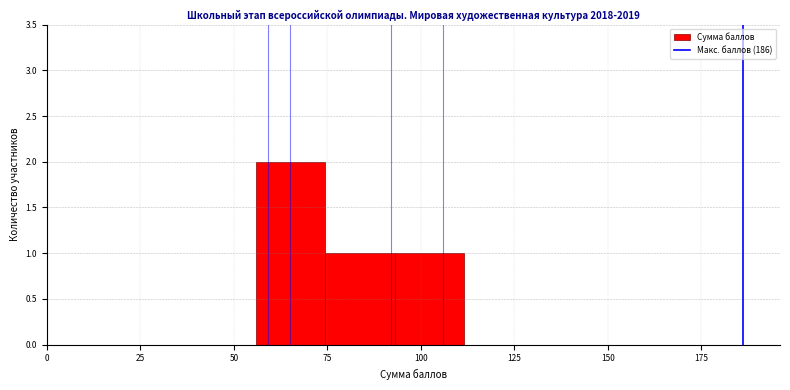

Read against the x-axis, roughly where is the centre of the tallest bar?

65